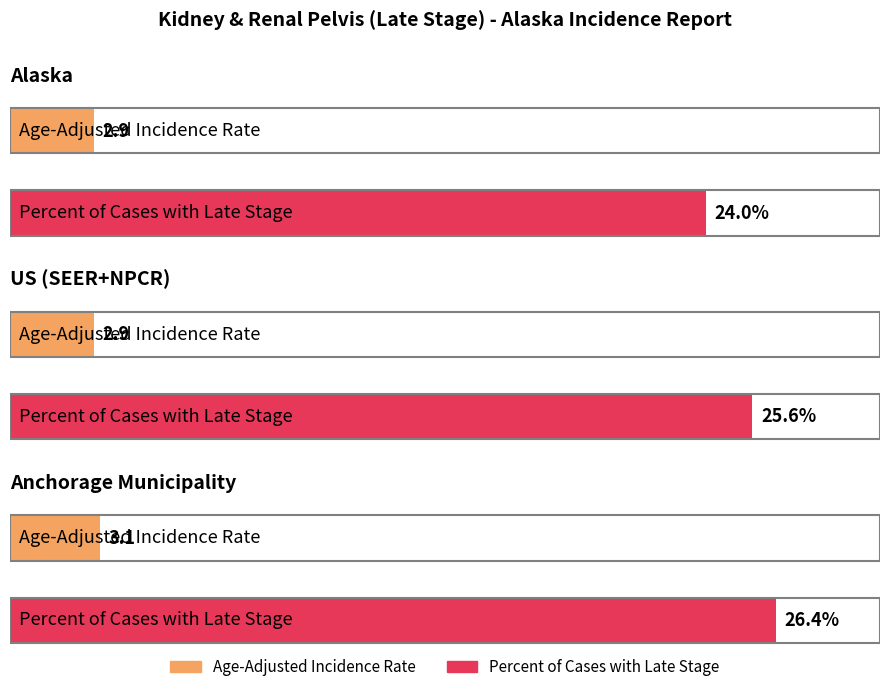

Is it true that Age-Adjusted Incidence Rate equals 1.0 at US (SEER+NPCR)?

False